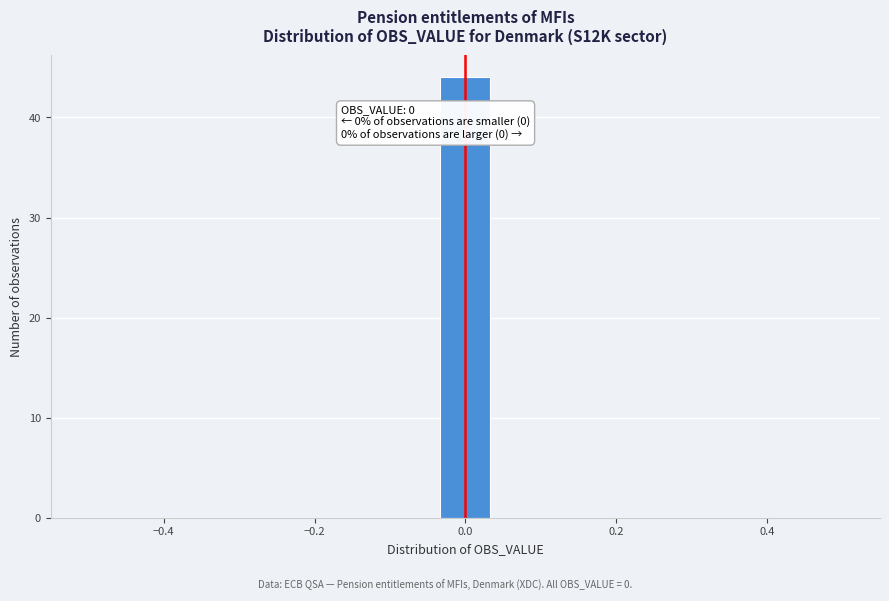

Around what value on the x-axis is the tallest bar? Give the approximate position of its centre, as read against the axis.

0.00